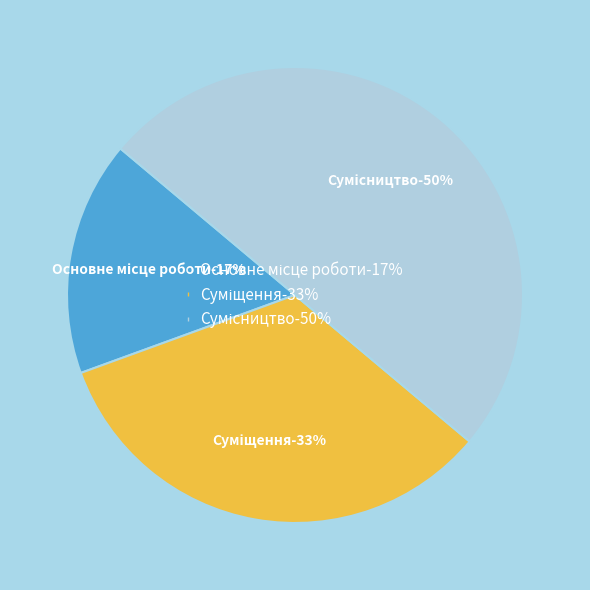

Is there a majority slice in this chart?

No